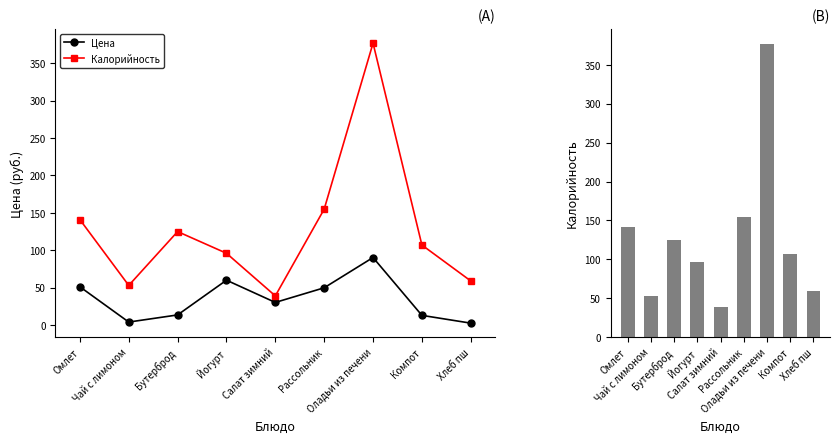

Reading right to left, list all the values displayed in this chart.

Цена: Хлеб пш=2.5	Компот=13.0	Оладьи из печени=90.3	Рассольник=49.8	Салат зимний=30.2	Йогурт=60.0	Бутерброд=13.5	Чай с лимоном=4.0	Омлет=51.1
Калорийность: Хлеб пш=59.0	Компот=107.0	Оладьи из печени=377.0	Рассольник=155.0	Салат зимний=39.0	Йогурт=96.0	Бутерброд=125.0	Чай с лимоном=53.0	Омлет=141.0